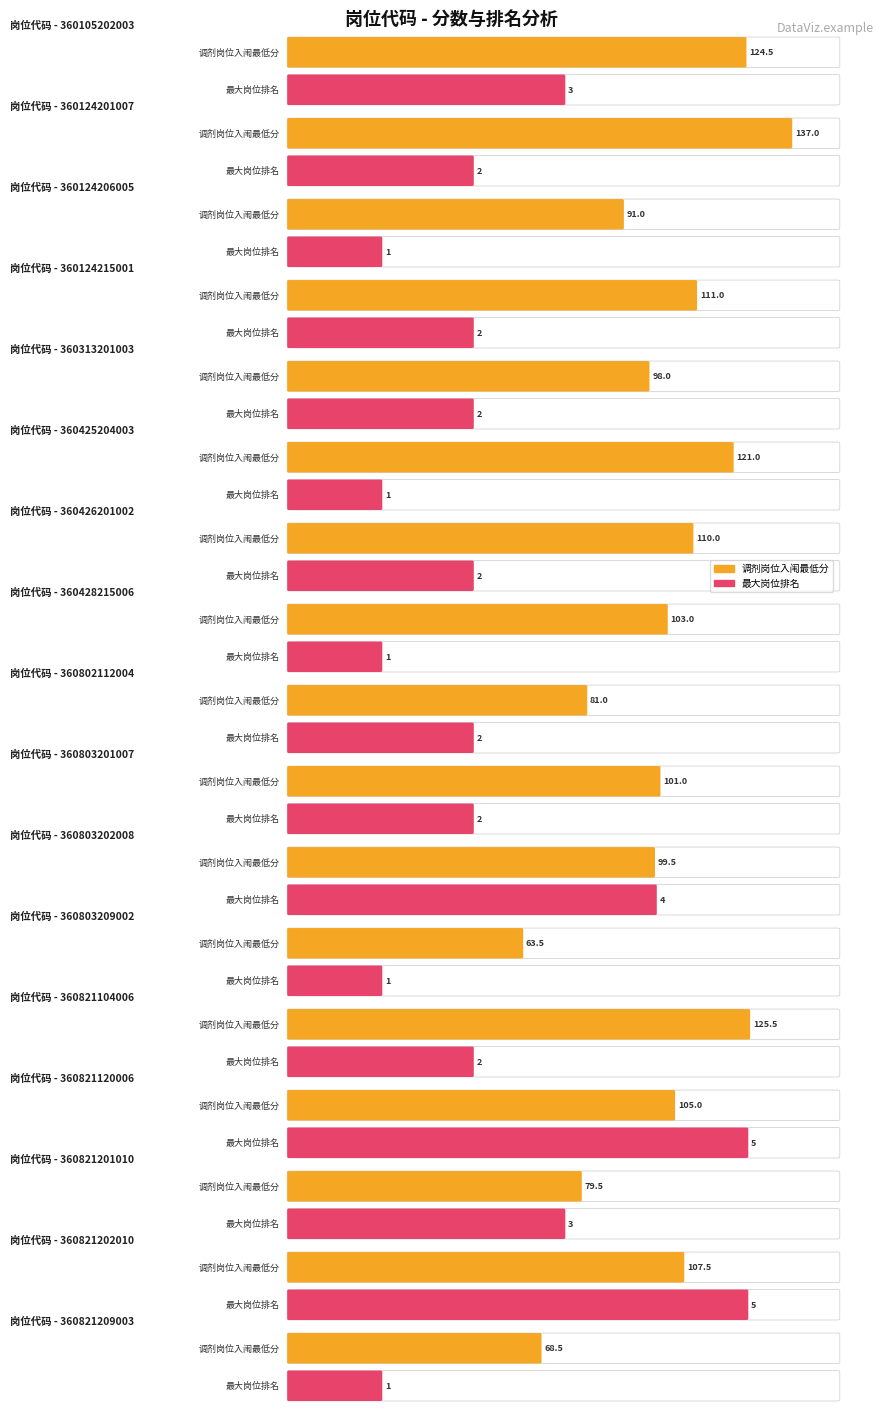

How many data points does each series have?

17